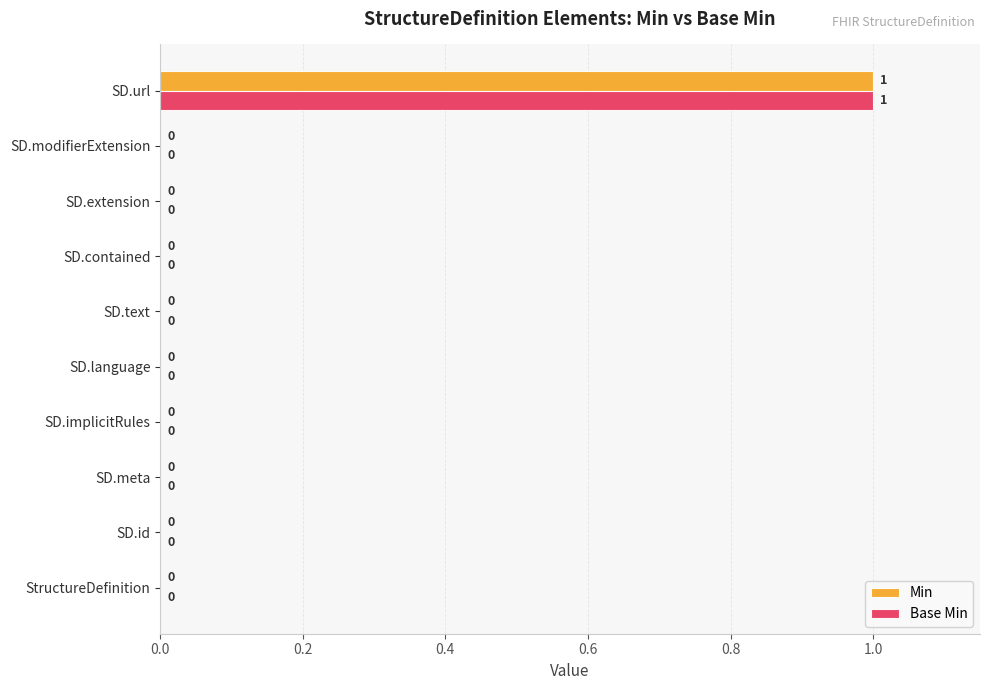

At which category is the sum across all series the highest?

SD.url